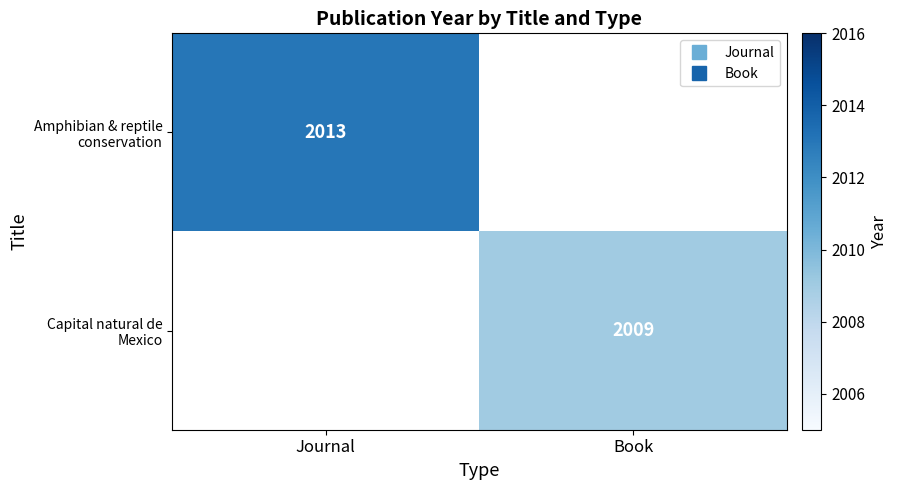

Rank the series at Book from lowest to highest value.

Amphibian & reptile conservation, Capital natural de Mexico